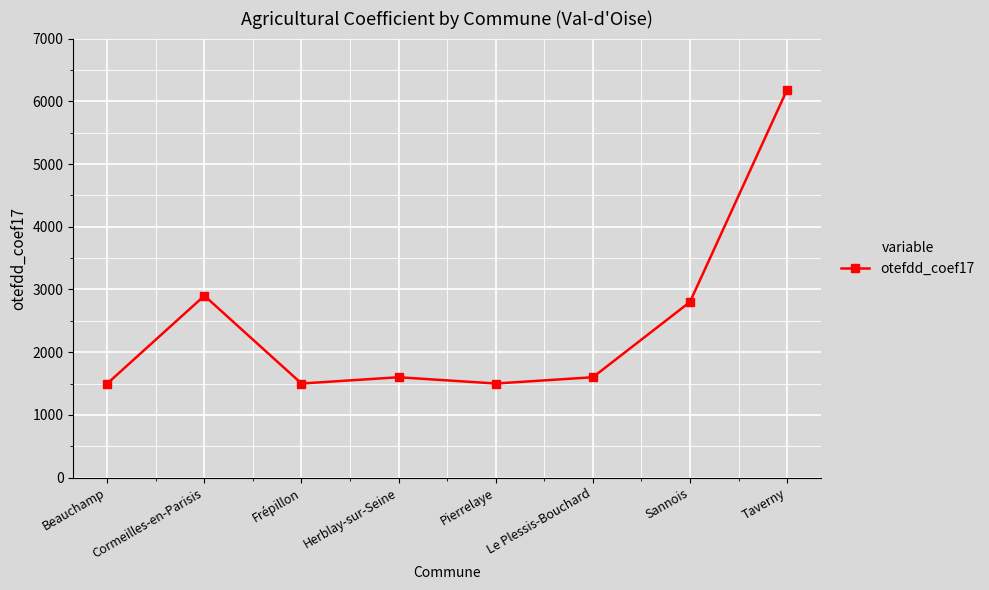

Where does the data first go above 1600?

Cormeilles-en-Parisis